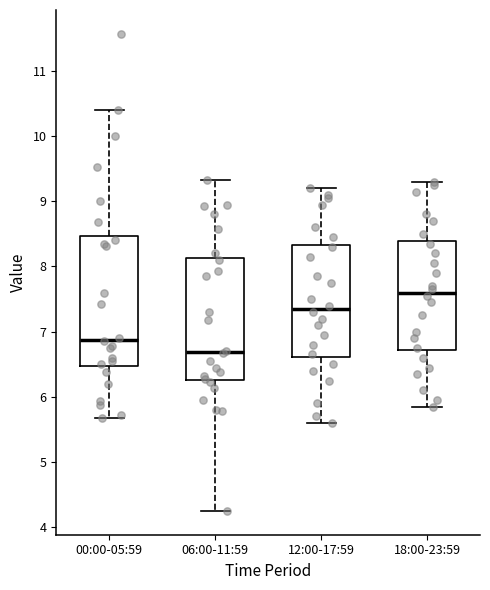

Reading left to right, transcribe this box plot: for each box, give where its median line is, the range the box spans, and where its two whiskers end, as read against the y-axis. The values are not printed on the chart, so give them approximately, as read against the axis.

00:00-05:59: median 6.9, box 6.5 to 8.5, whiskers 5.7 to 10.4
06:00-11:59: median 6.7, box 6.3 to 8.1, whiskers 4.3 to 9.3
12:00-17:59: median 7.4, box 6.6 to 8.3, whiskers 5.6 to 9.2
18:00-23:59: median 7.6, box 6.7 to 8.4, whiskers 5.9 to 9.3